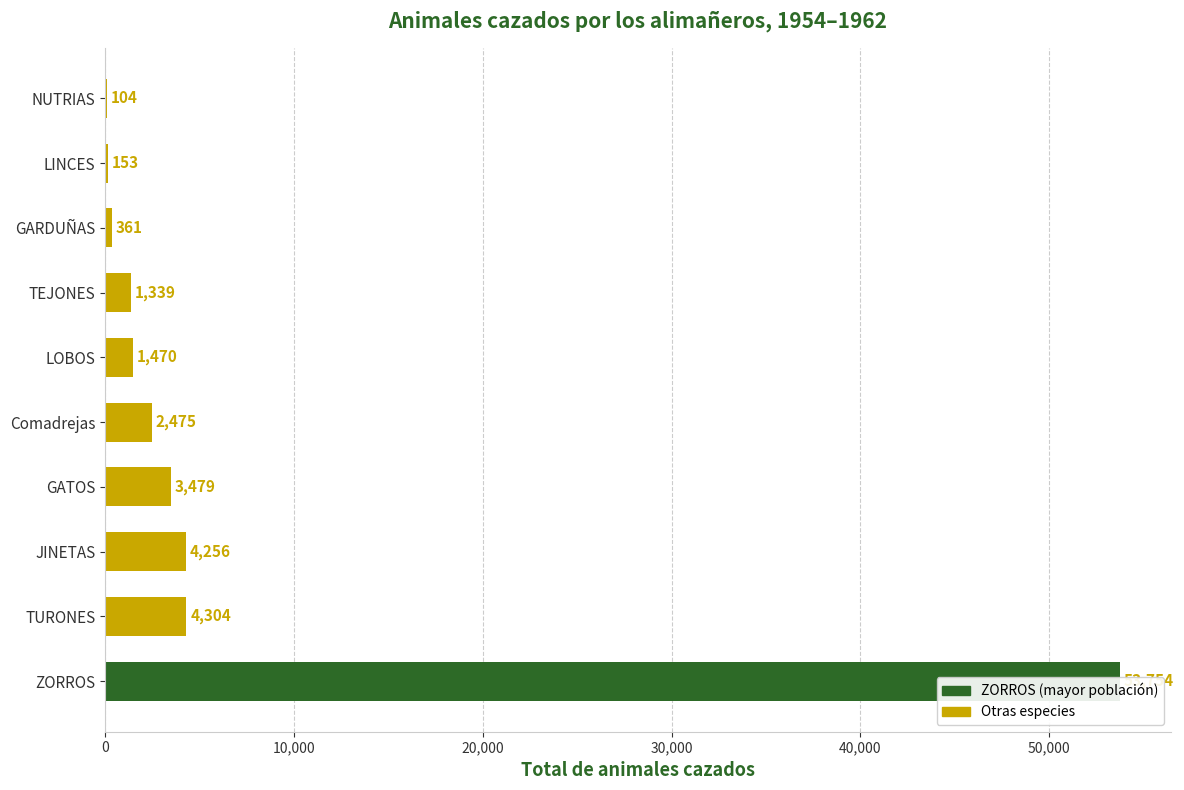

Reading left to right, list all the values displayed in this chart.

53754	4304	4256	3479	2475	1470	1339	361	153	104